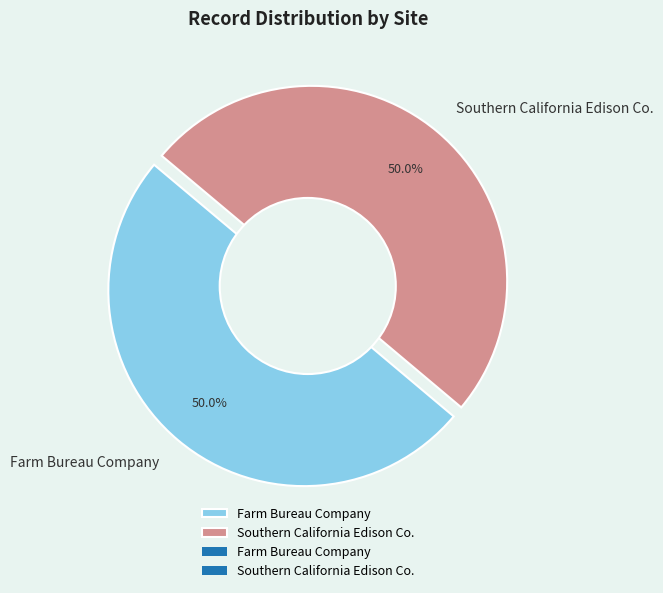

What percentage is NOT represented by Farm Bureau Company?

50.0%